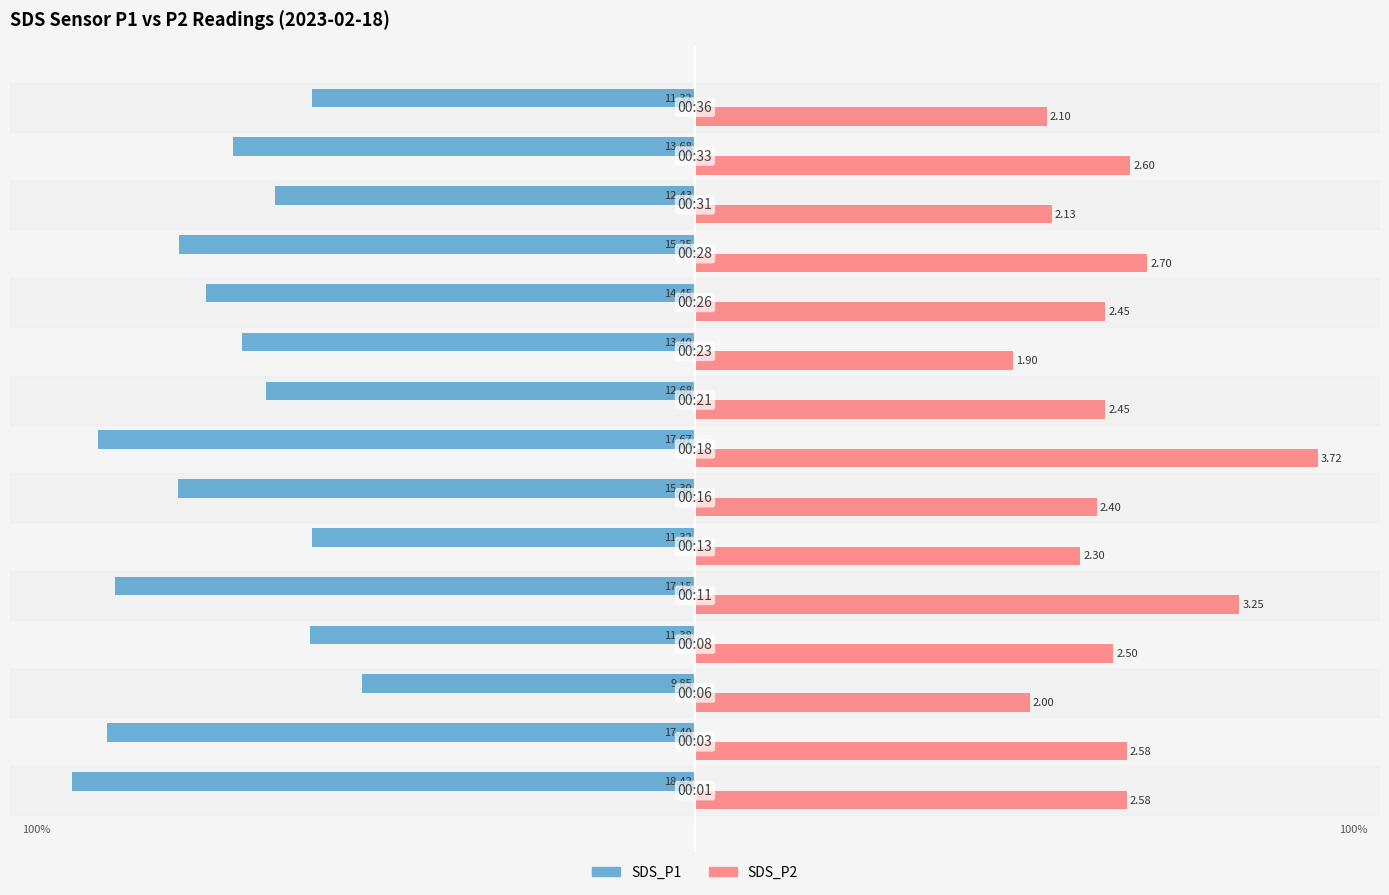

What are all the series names shown in the legend?

SDS_P1, SDS_P2